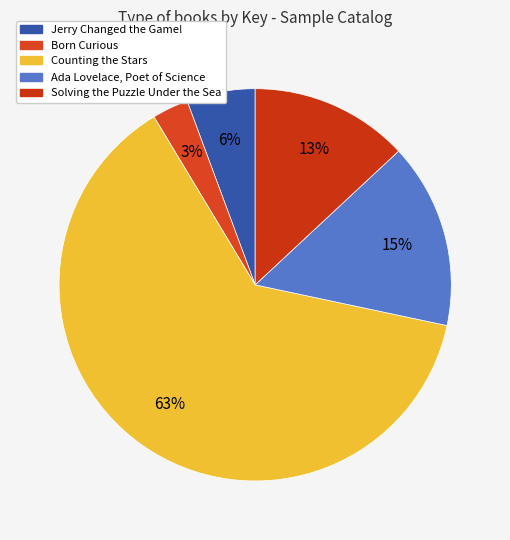

True or false: Born Curious accounts for 3% of the total.

True